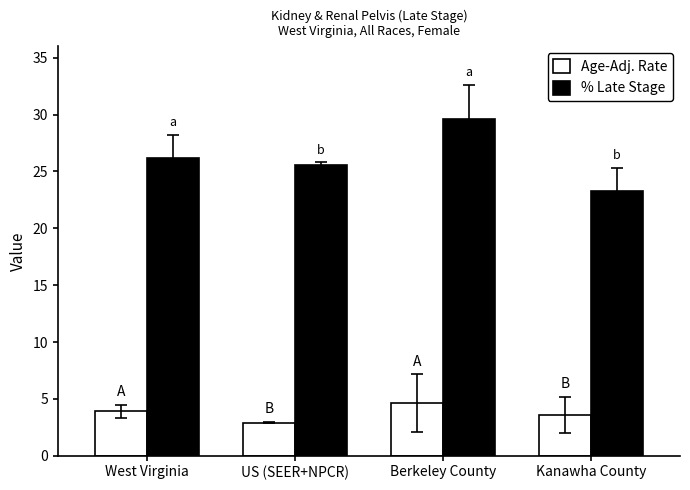

Between Berkeley County and Kanawha County, which series saw the biggest shift?

% Late Stage